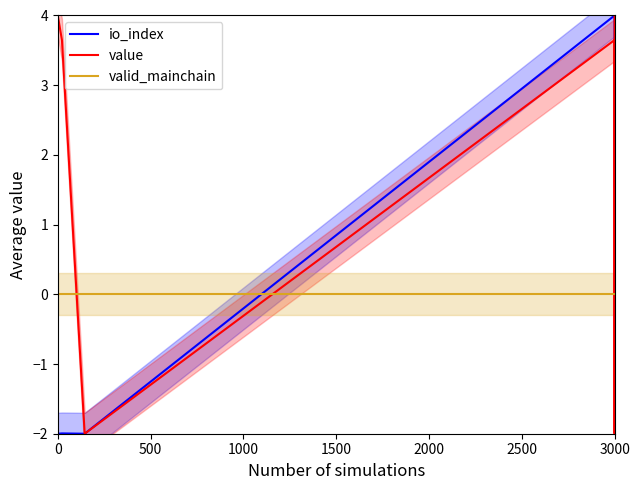

How many intersections are there between value and valid_mainchain?

4